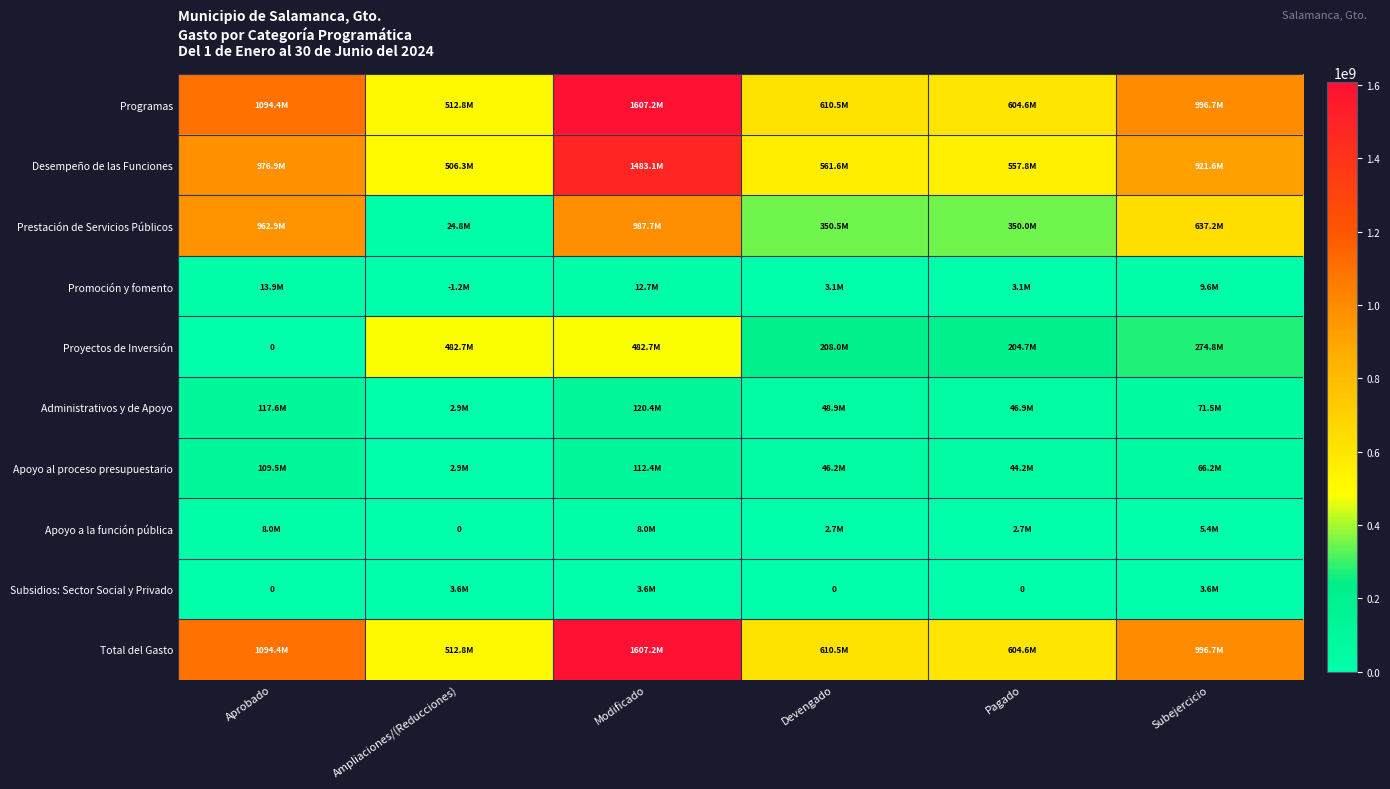

The value of Apoyo a la función pública at Subejercicio is 5383593.2. True or false?

True